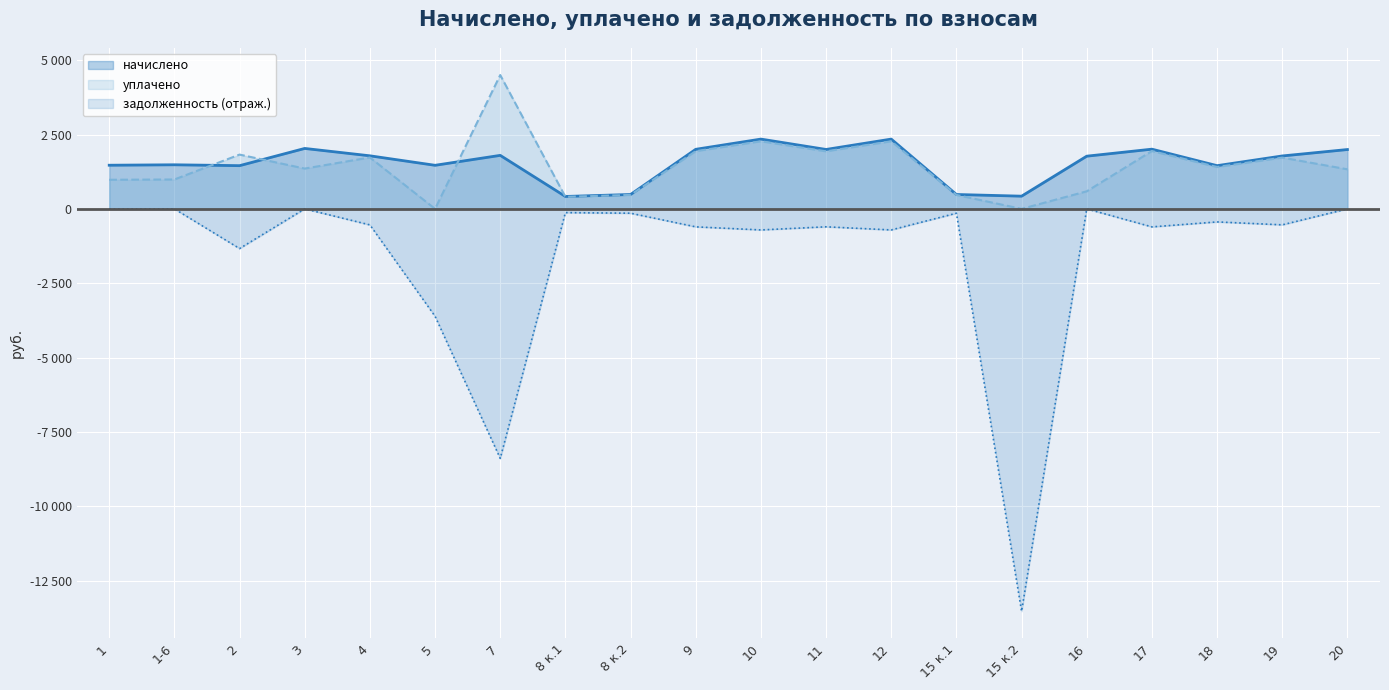

True or false: задолженность and уплачено cross at least once.

False